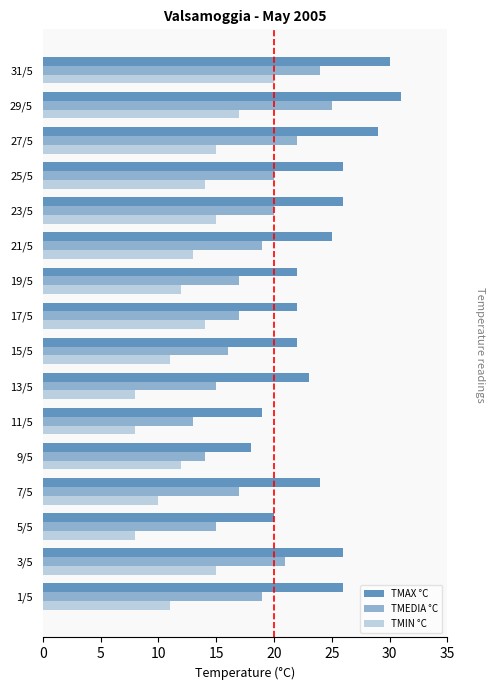

How many distinct data groups are displayed?

3